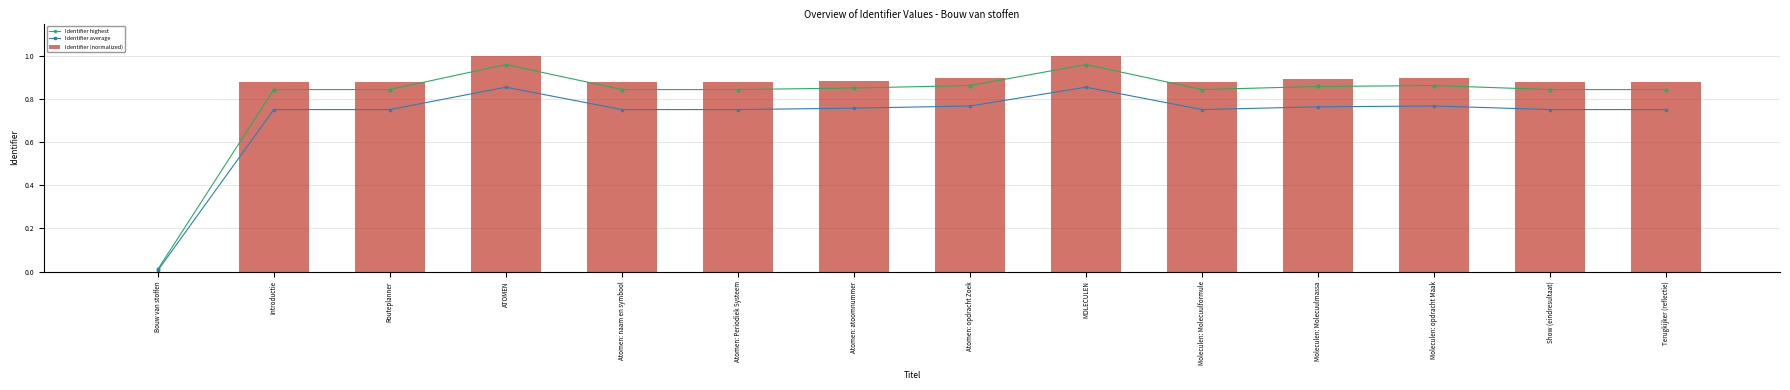

What is the difference between the maximum and minimum values in the Identifier (normalized) series?

1.0